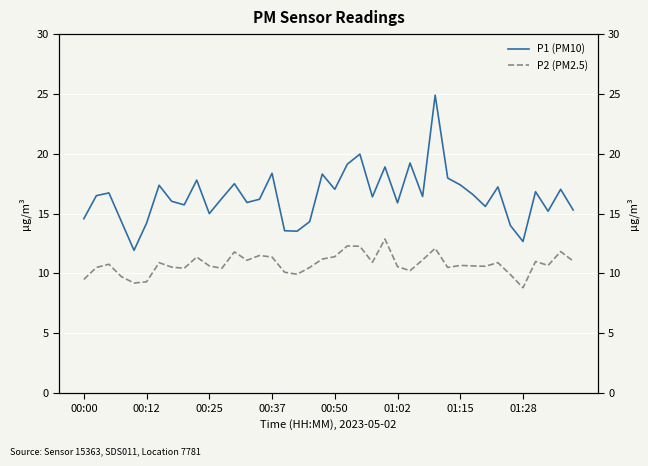

Rank the series at 12 from lowest to highest value.

P2 (PM2.5), P1 (PM10)